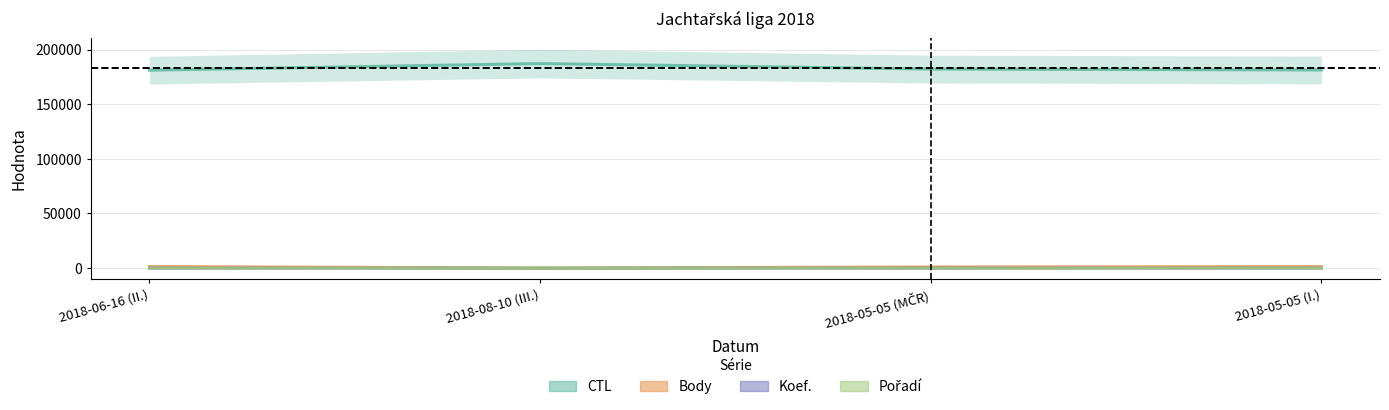

Rank the categories by Koef. value from highest to lowest.

2018-06-16 (II.), 2018-05-05 (MČR), 2018-05-05 (I.), 2018-08-10 (III.)